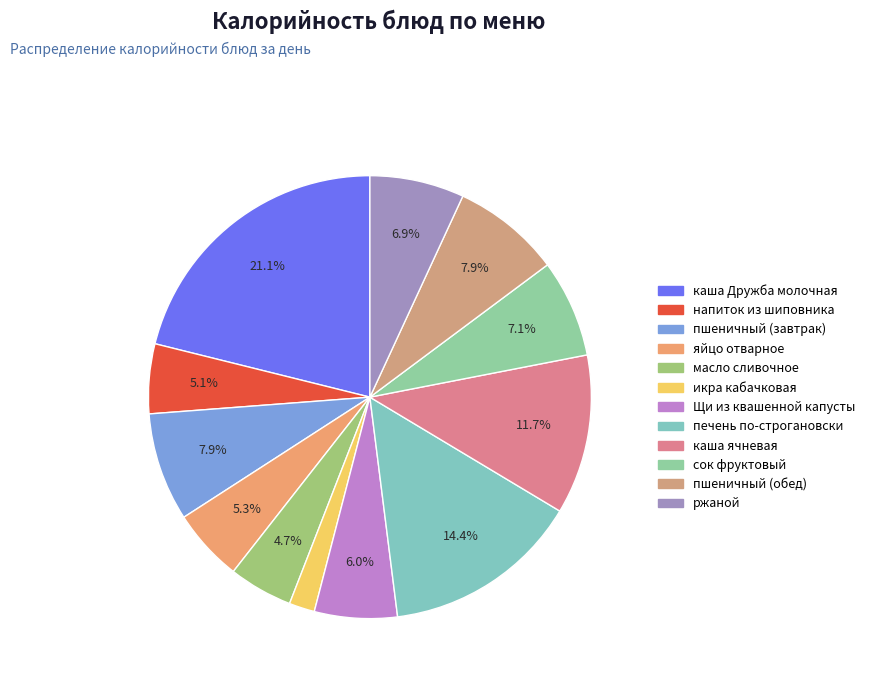

What is the change in value from каша Дружба молочная to сок фруктовый?

-166.3